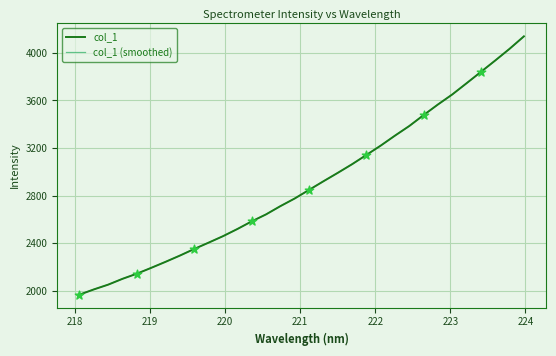

Which series has the largest range (max minus min)?

col_1